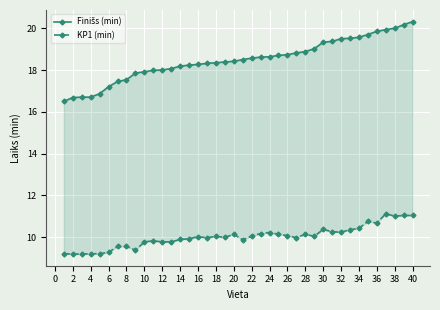

Which series has the largest range (max minus min)?

Finišs (min)